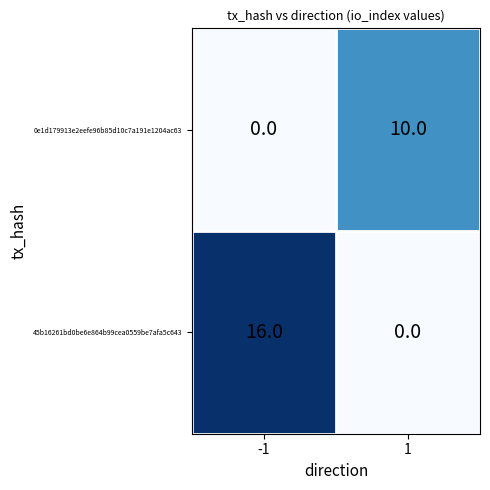

List the series in order of their overall mean, lowest first.

0e1d179913e2eefe96b85d10c7a191e1204ac63, 45b16261bd0be6e864b99cea0559be7afa5c643